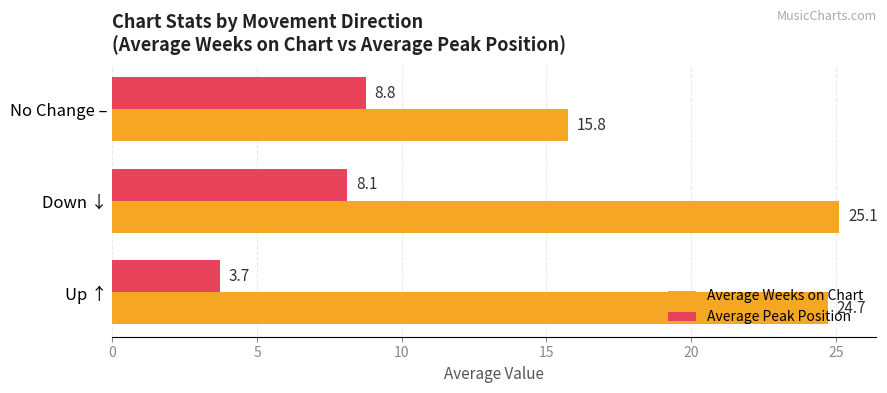

What is the difference between the second highest and minimum values in the Average Weeks on Chart series?

9.0